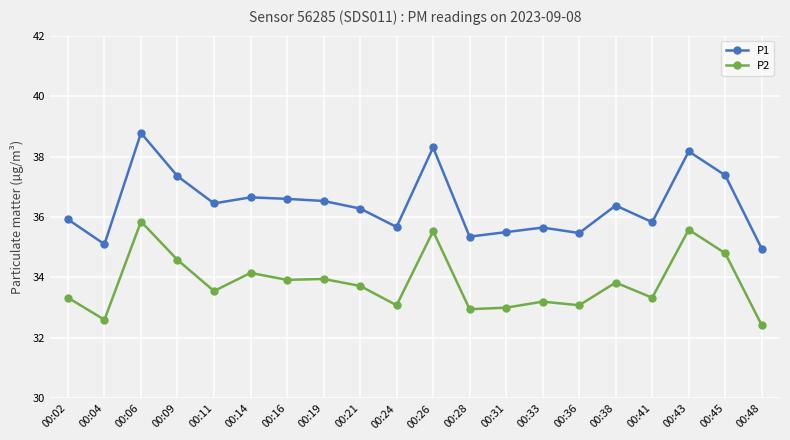

What is the lowest value of the P1 series?

35.0